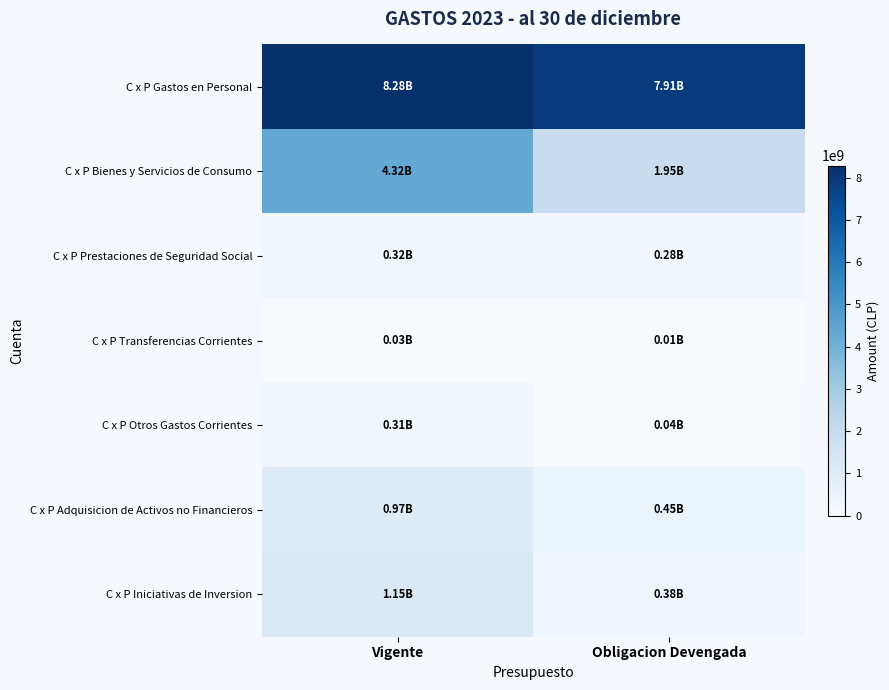

Between Obligacion Devengada and Vigente, which is larger?

Vigente